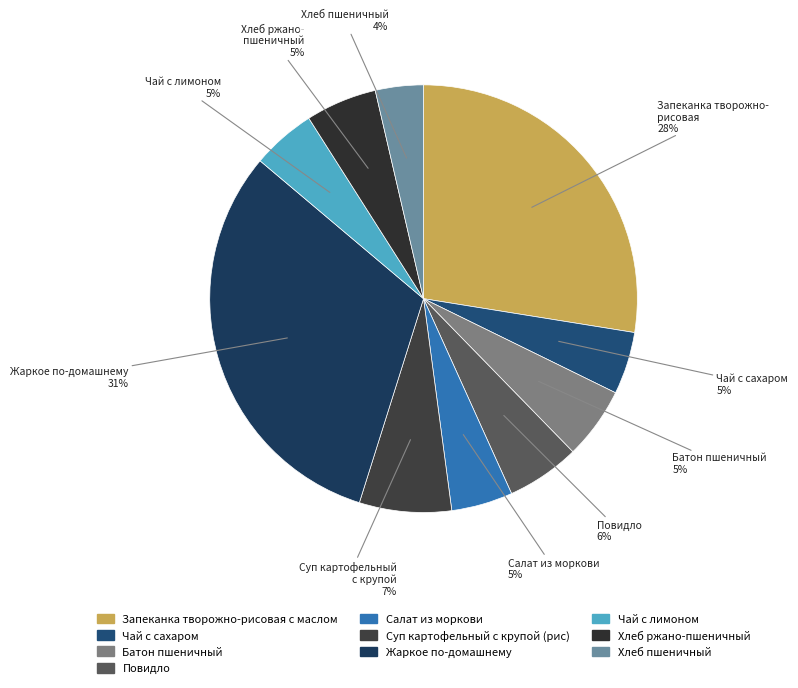

What portion of the pie excludes Запеканка творожно-рисовая с маслом?

72.5%